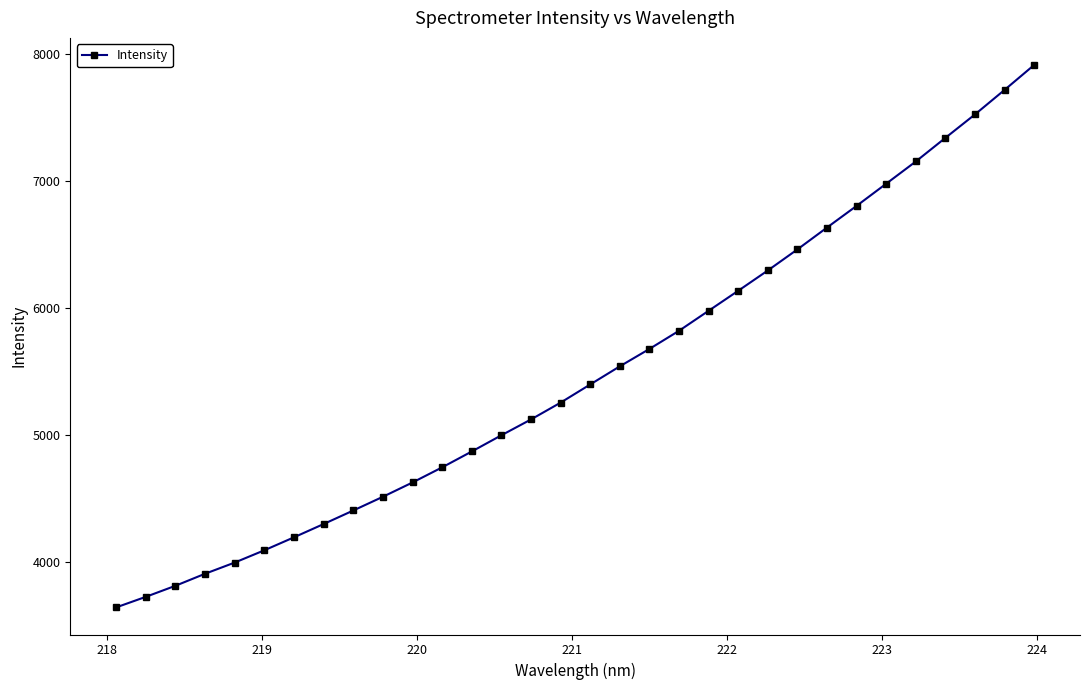

Does the chart display data point markers on the line(s)?

Yes